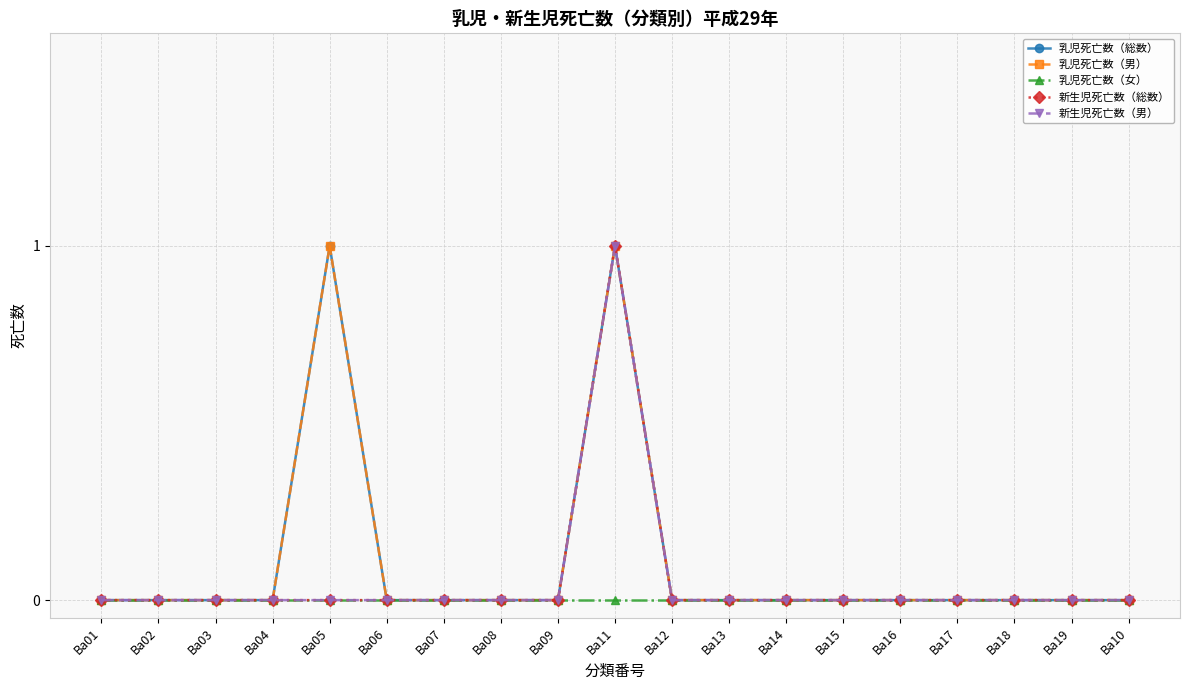

Does the chart have visible grid lines?

Yes